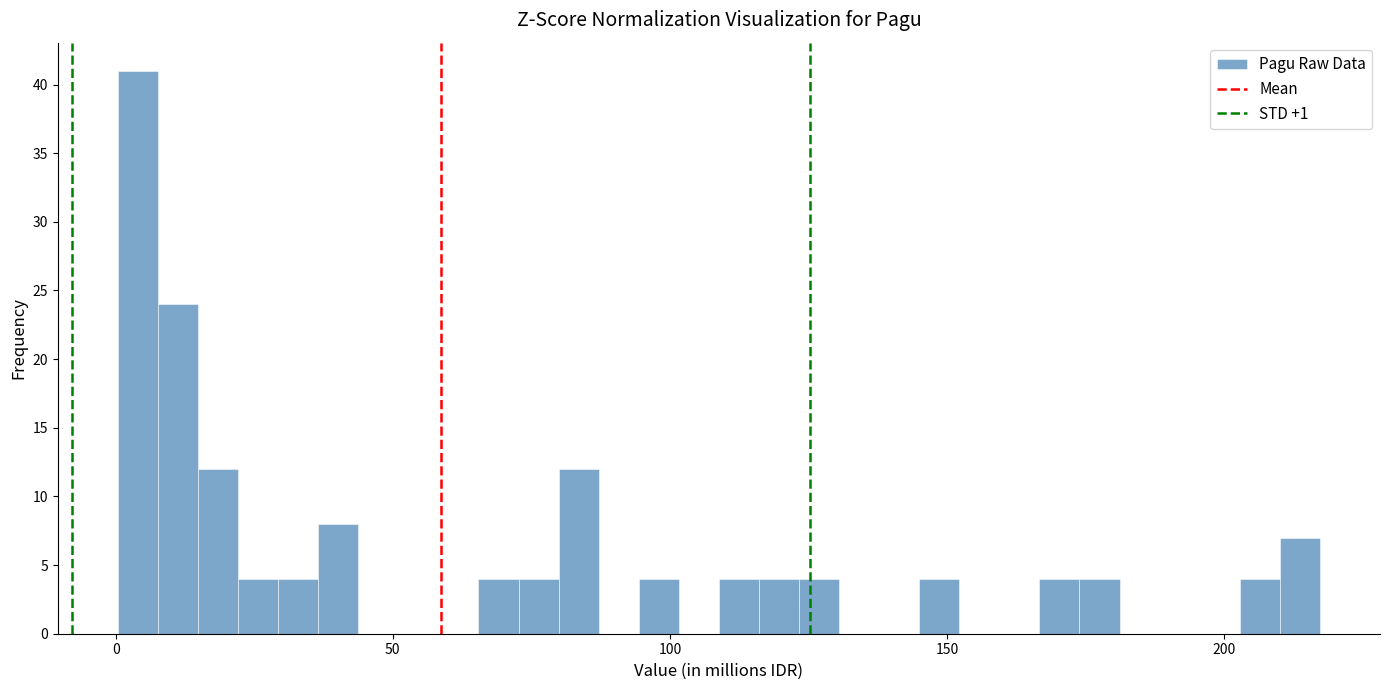

Around what value on the x-axis is the tallest bar? Give the approximate position of its centre, as read against the axis.

5